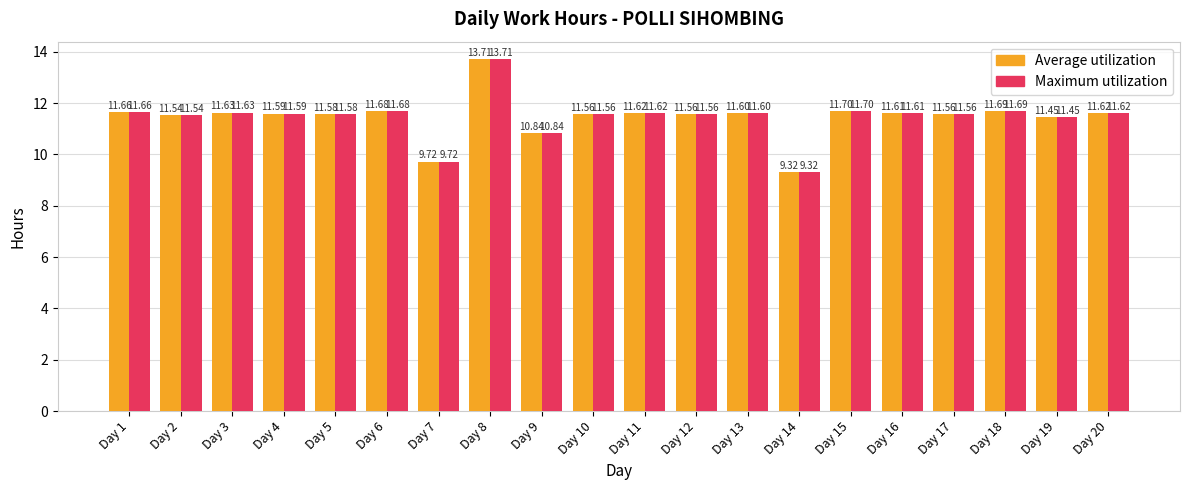

At how many categories does at least one series exceed 11?

17